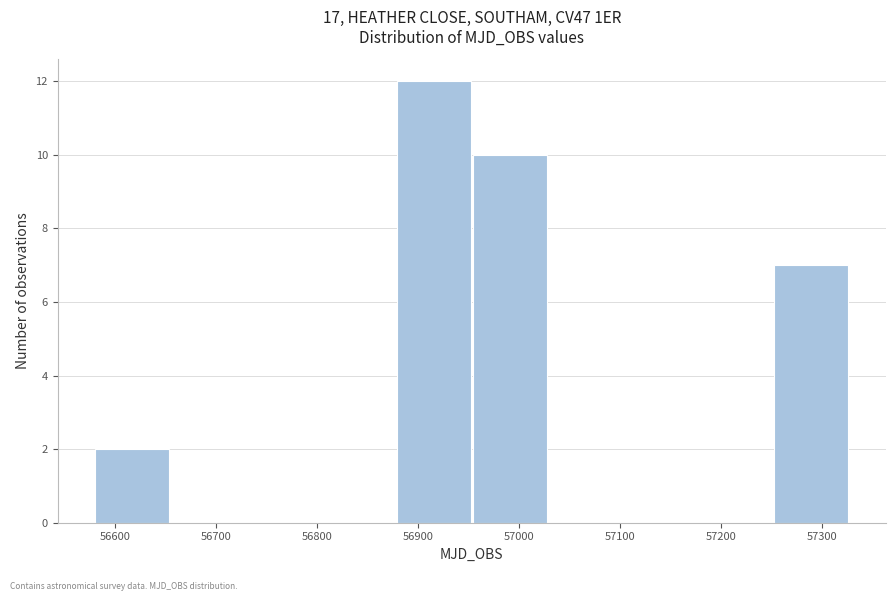

Which range on the x-axis has the tallest bar?

56880 to 56950